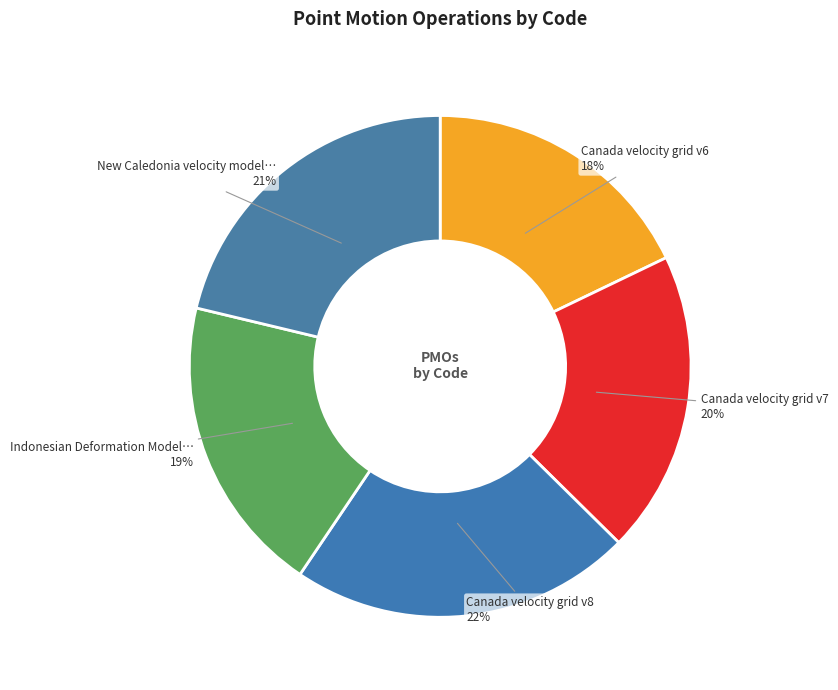

How many segments does this pie chart have?

5